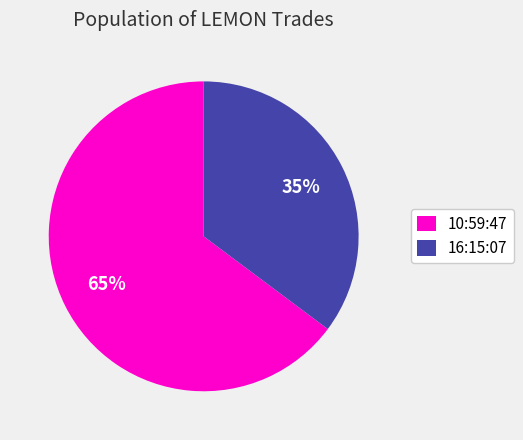

Between 10:59:47 and 16:15:07, which is larger?

10:59:47